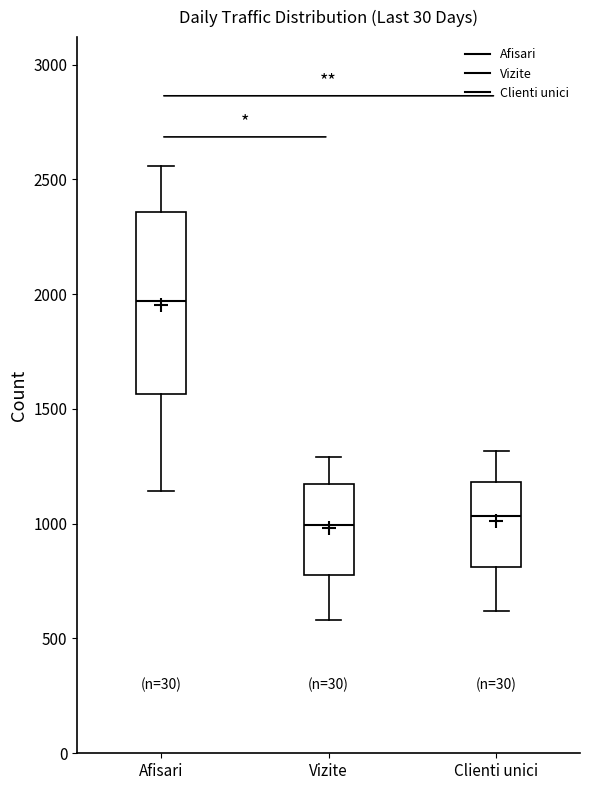

Comparing the boxes themselves (not the whiskers), which one is the tallest?

Afisari